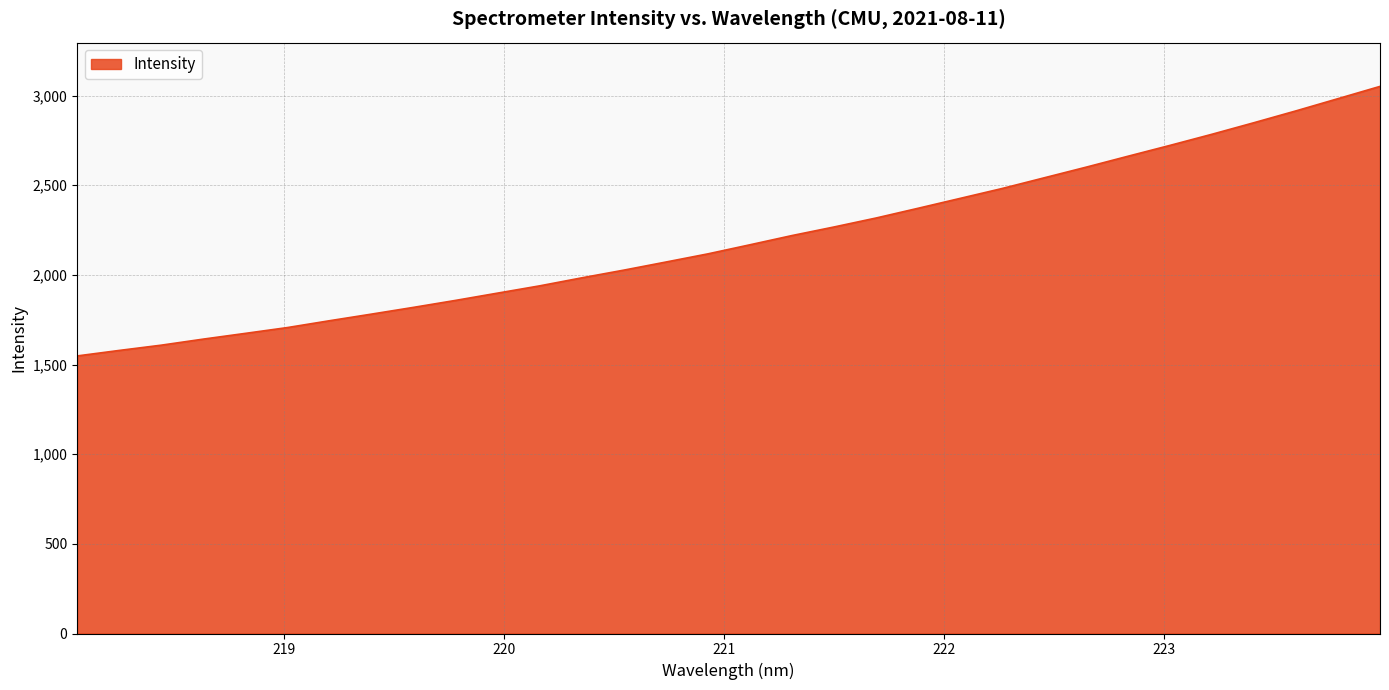

What is the greatest value displayed?

3050.9